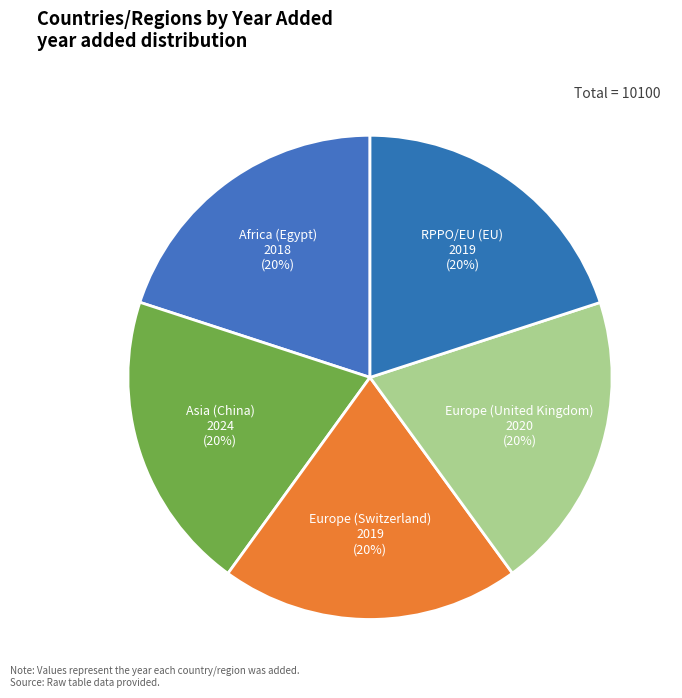

Do Asia (China) and Europe (Switzerland) together represent more than half of the pie?

No